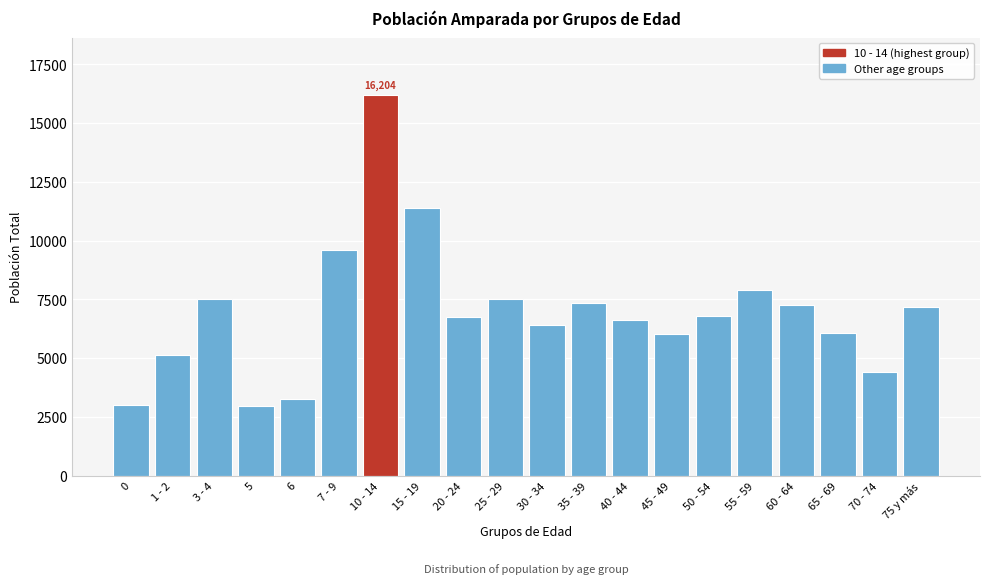

The value at 10 - 14 is 16204. True or false?

True